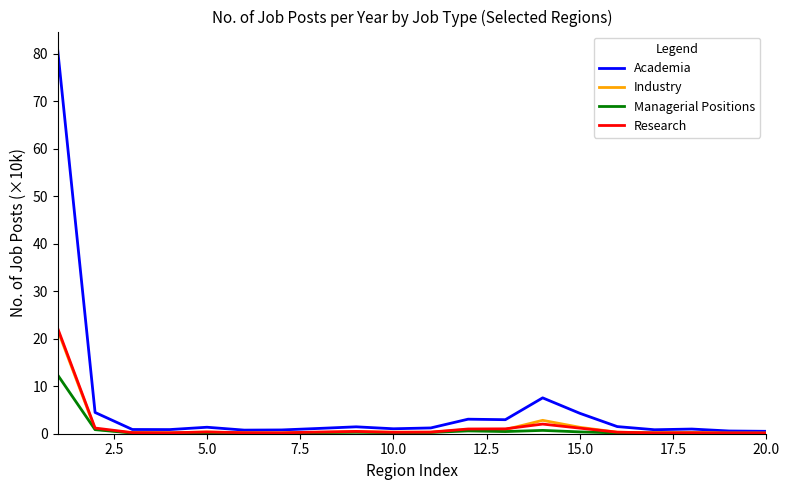

Which series has the largest total across all categories?

Academia